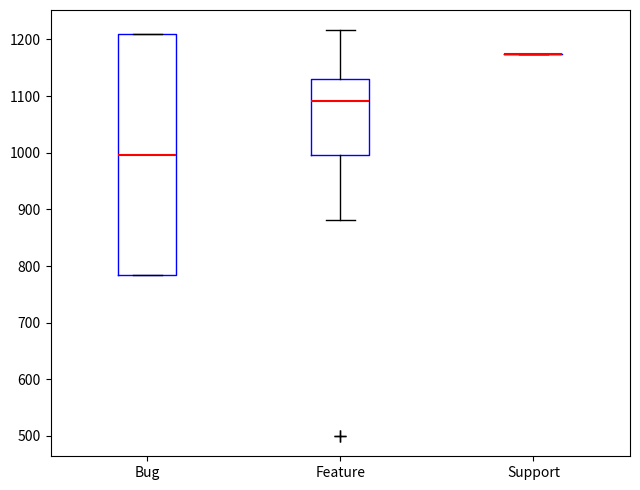

Reading left to right, read every box against the y-axis: the position of its median line, the range the box covers, and the ends of its whiskers. The values are not printed on the chart, so give them approximately, as read against the axis.

Bug: median 1000, box 780 to 1210, whiskers 780 to 1210
Feature: median 1090, box 1000 to 1130, whiskers 880 to 1220
Support: box collapsed to a line at 1180, whiskers 1180 to 1180